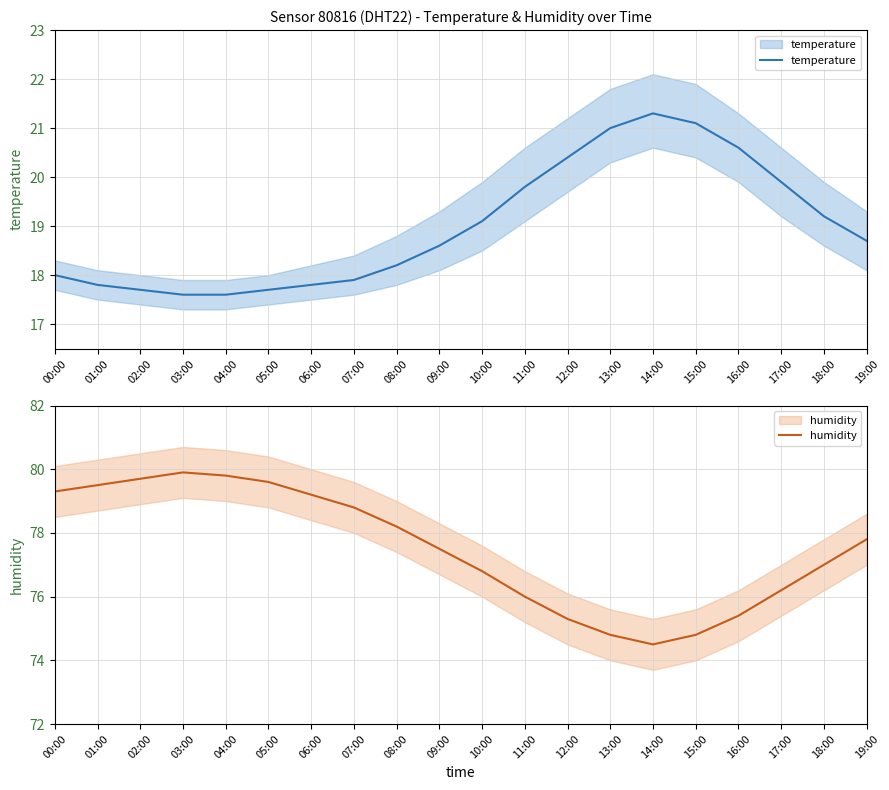

Where is the first local maximum for temperature?

14:00